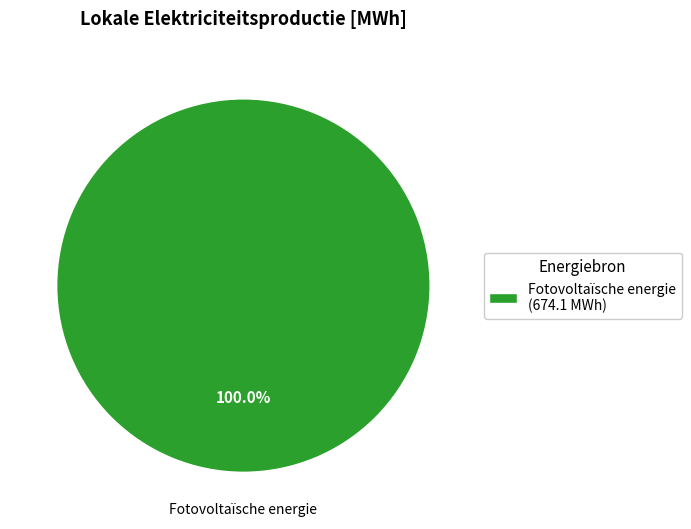

Which category accounts for the majority?

Fotovoltaïsche energie (674.1 MWh)